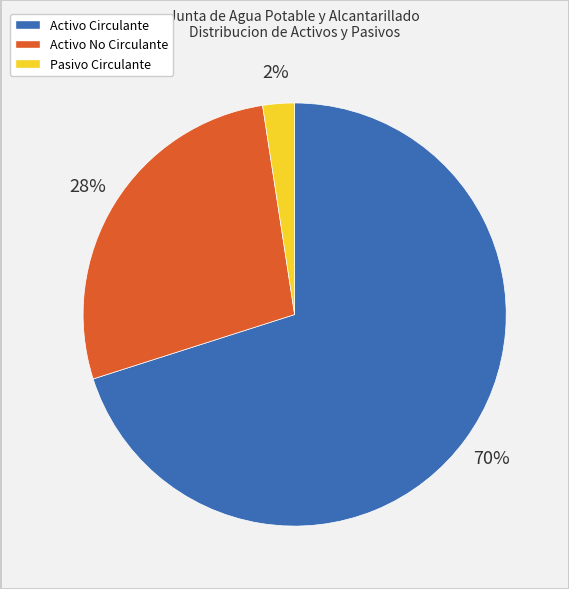

Is there a majority slice in this chart?

Yes